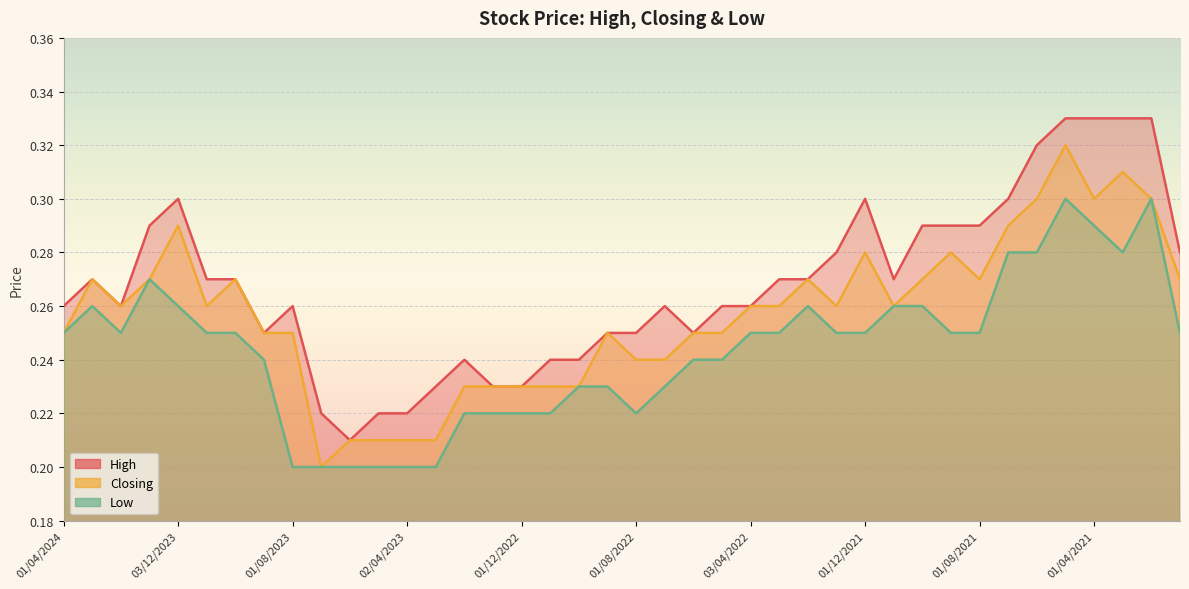

List the series in order of their overall mean, highest first.

High, Closing, Low